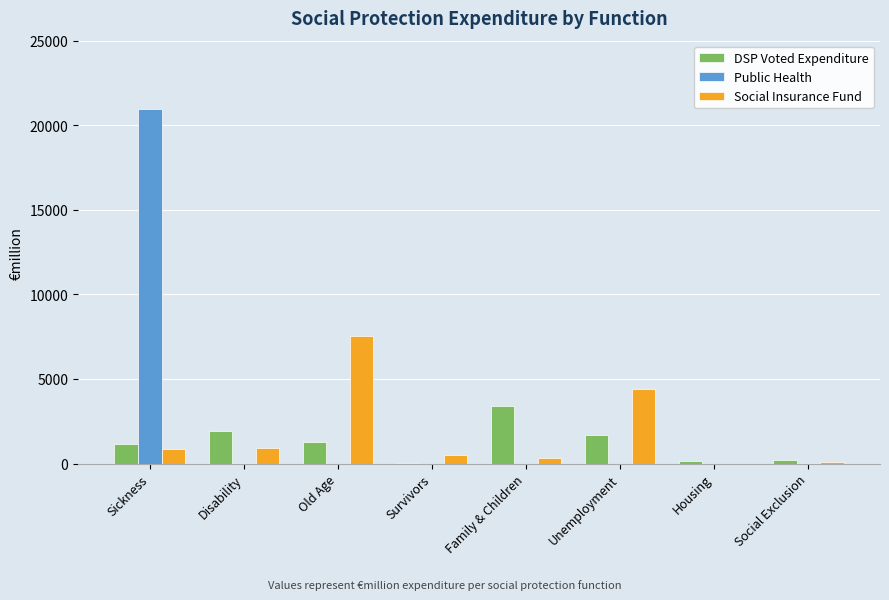

Read the DSP Voted Expenditure value at Housing, to the nearest 100.

100